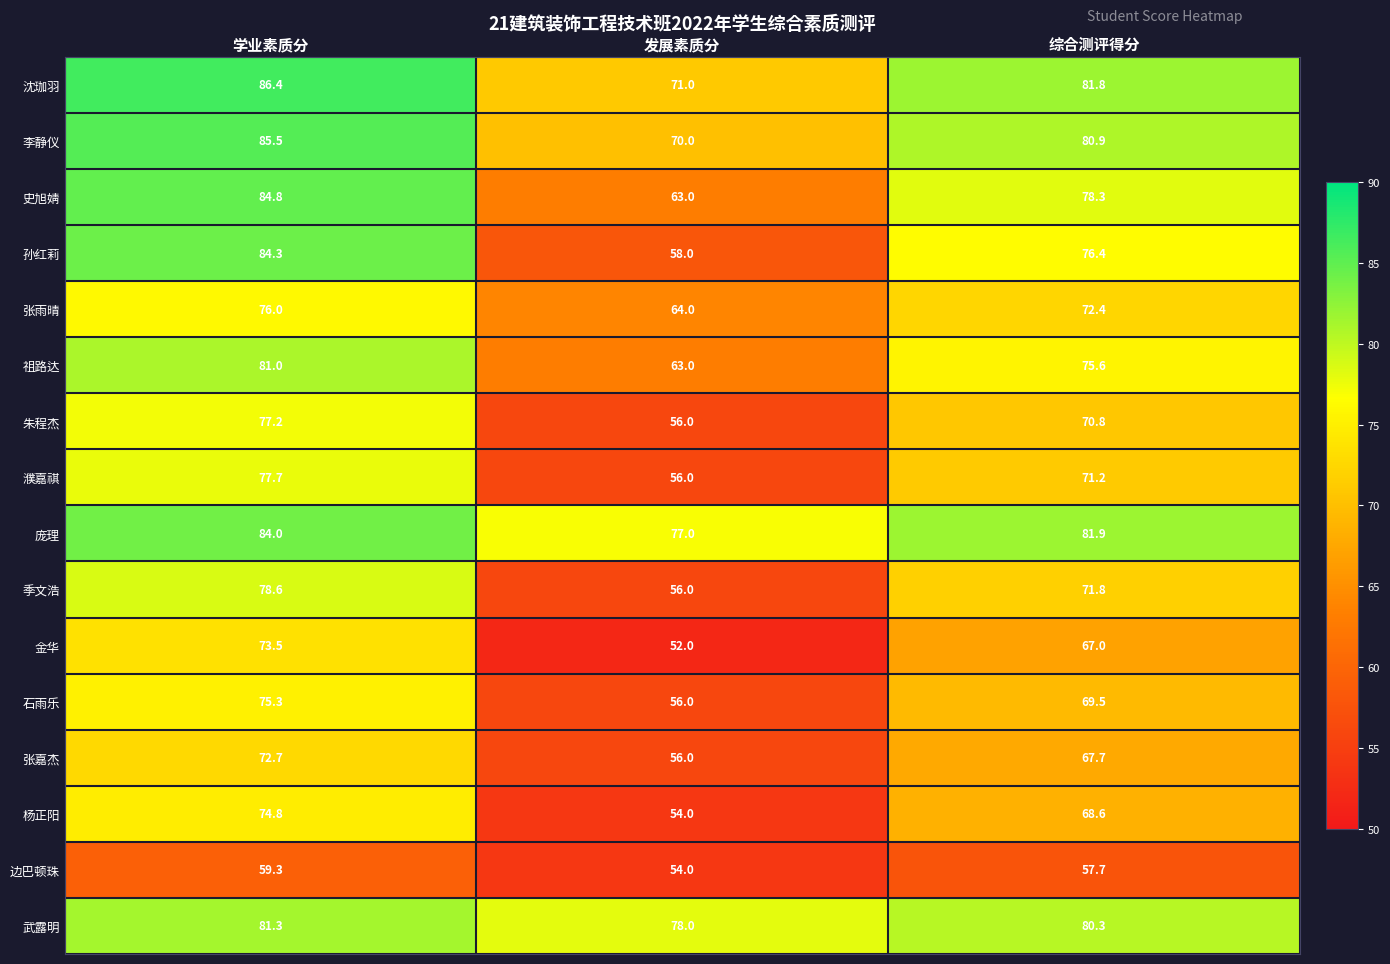

True or false: 朱程杰 has a value of 94.8 at 发展素质分.

False